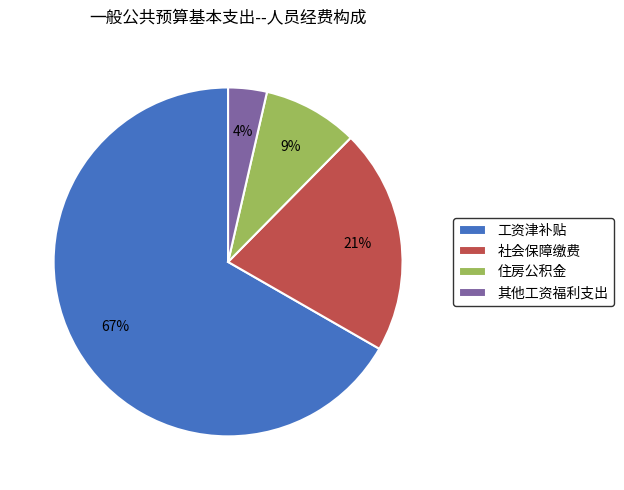

Is the sum of 工资津补贴 and 其他工资福利支出 greater than half?

Yes